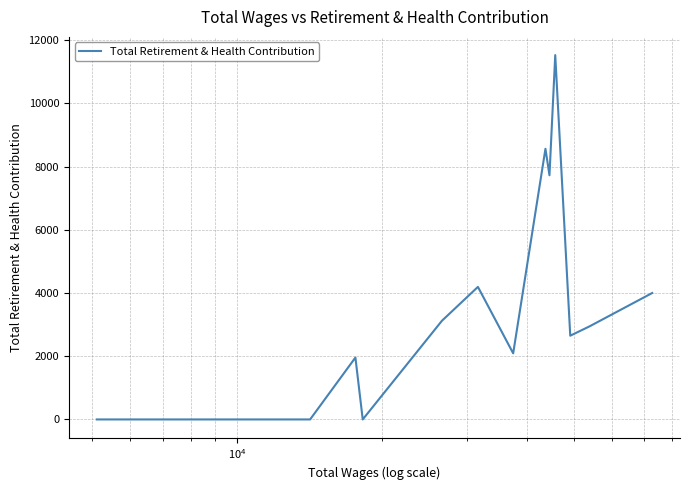

What is the difference between the maximum and second lowest values?

11525